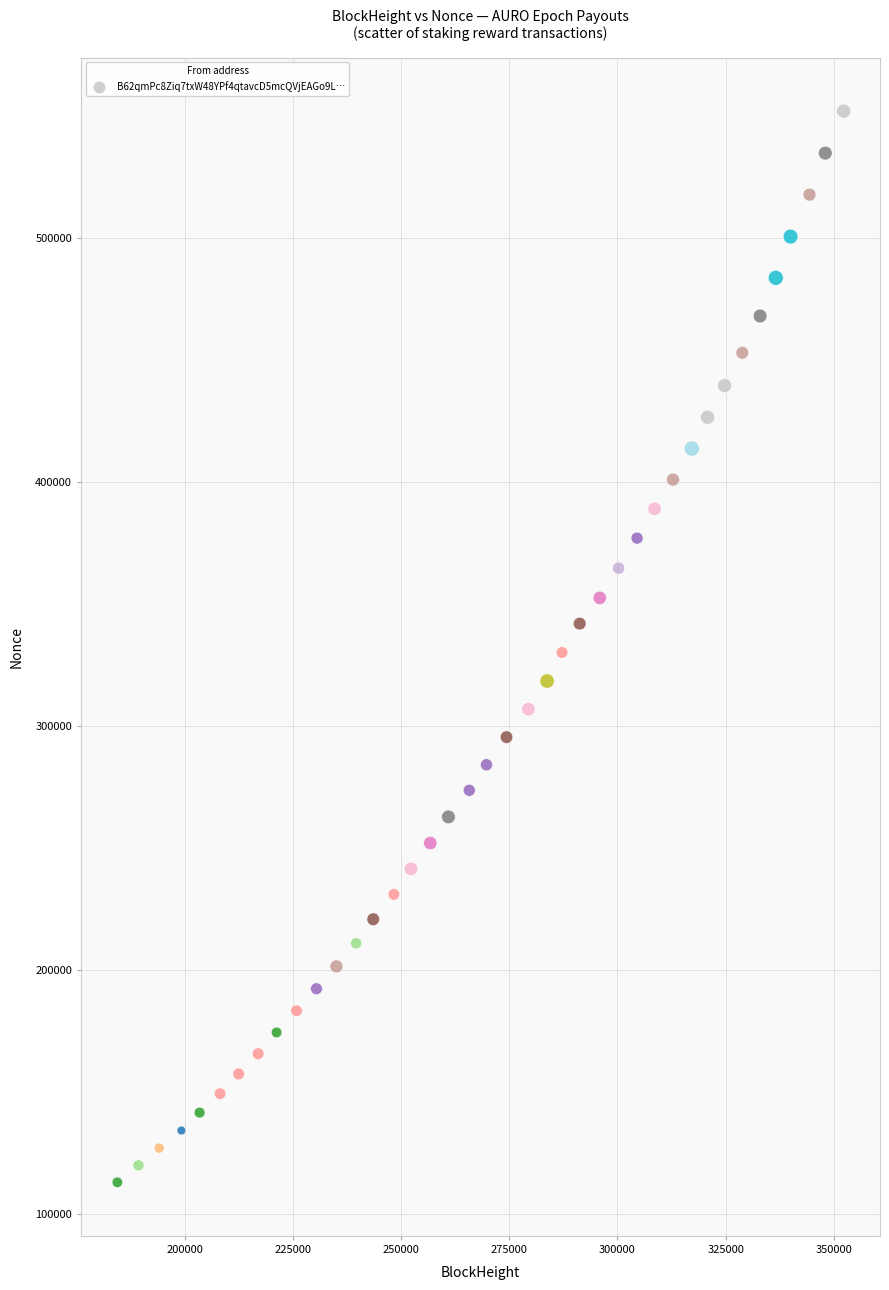

What is the range of X values (max minus min)?

167789